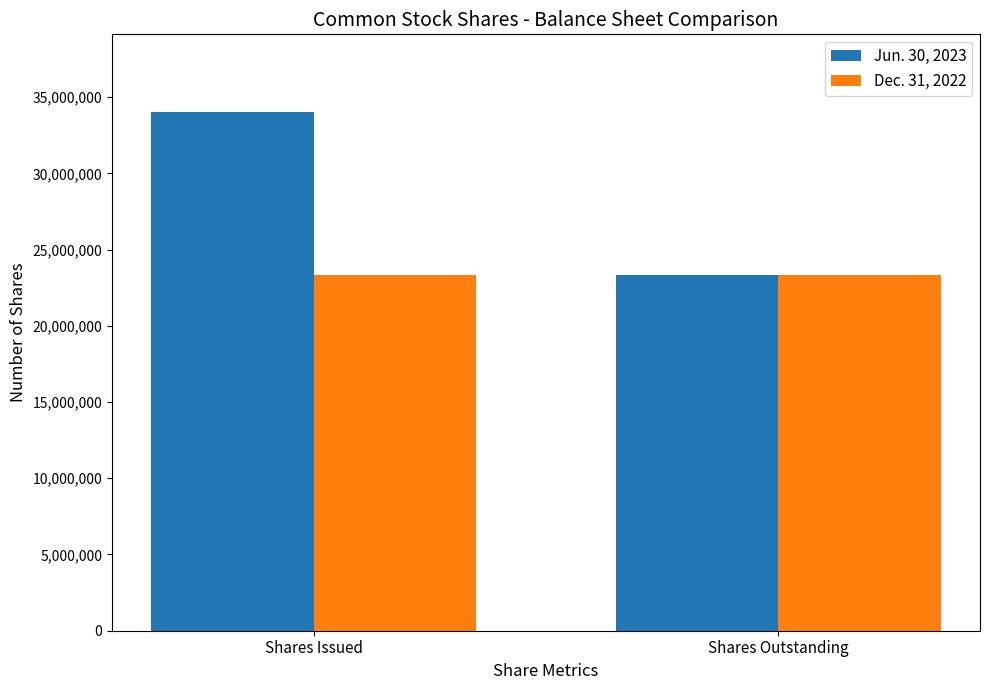

At Shares Issued, list the series in order from largest to smallest.

Jun. 30, 2023, Dec. 31, 2022